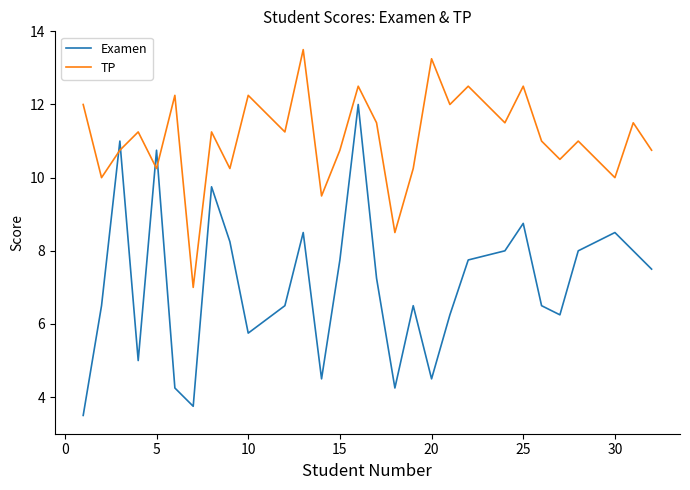

True or false: TP has more than 0 points higher than both neighbors.

True